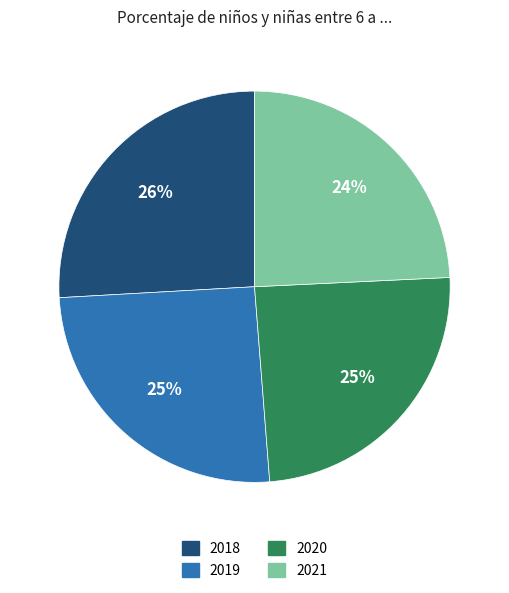

True or false: 2021 accounts for 12% of the total.

False